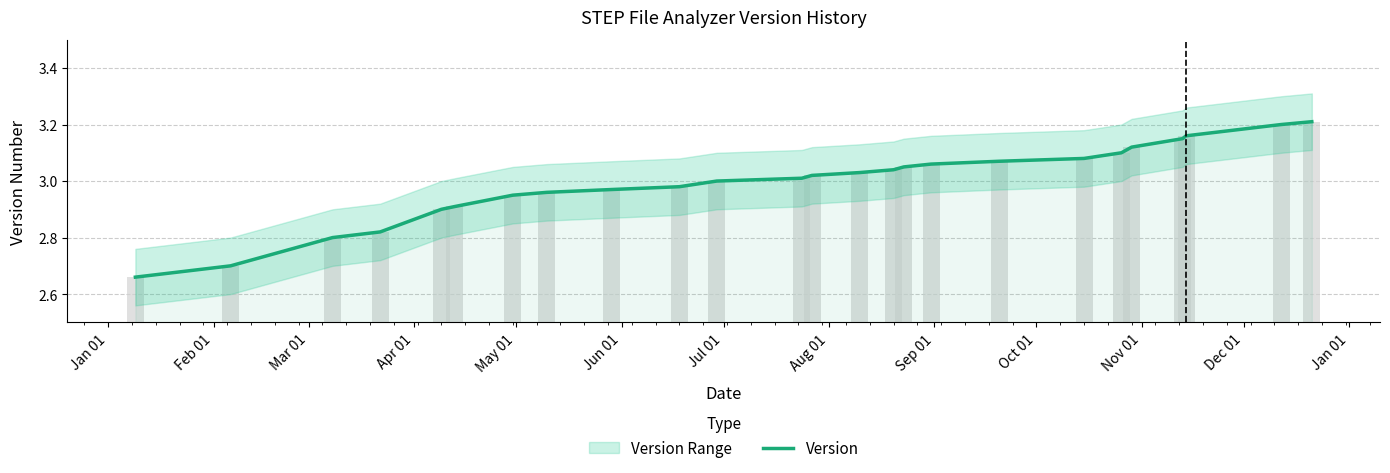

Is it true that the value at 14 is 1.0?

False